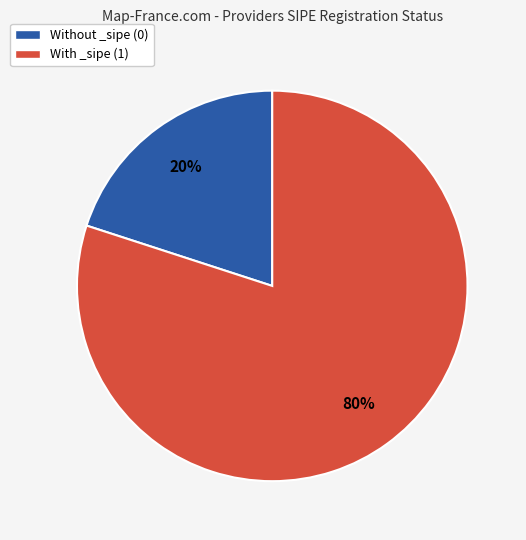

Count the number of slices in the pie.

2